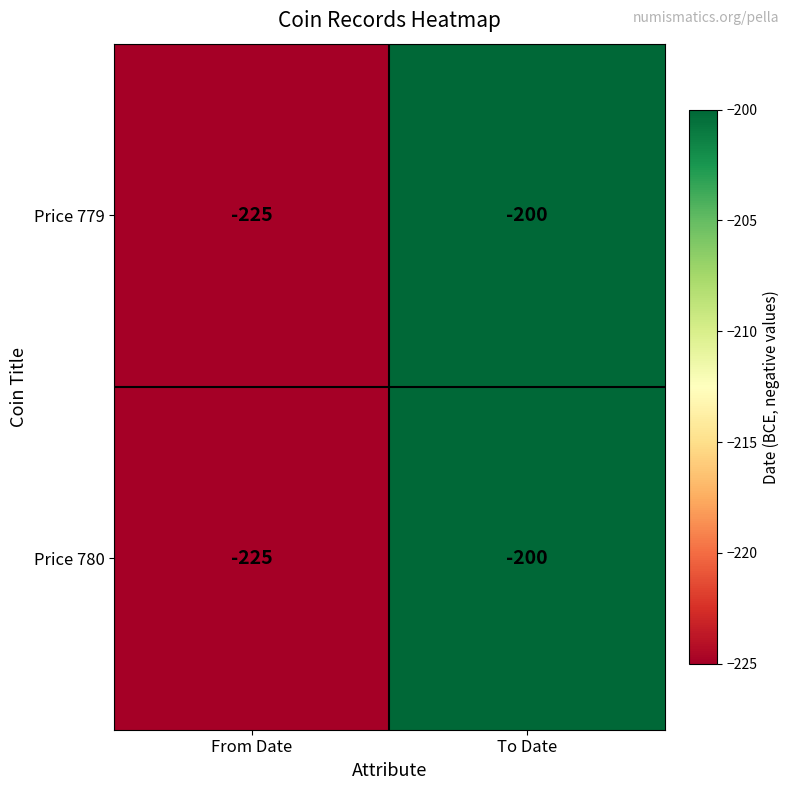

The Price 780 series shows -393 at From Date. True or false?

False